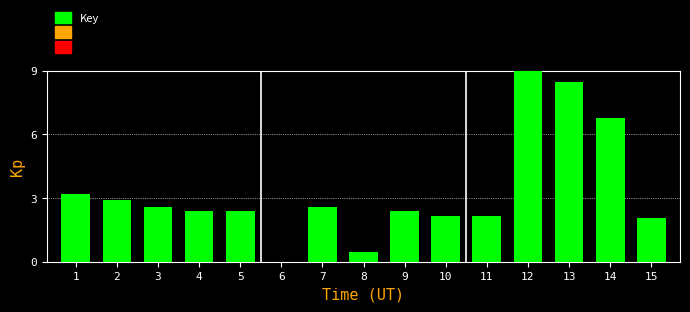

Reading left to right, extract all data points from this chart.

1=3.2	2=2.9	3=2.6	4=2.4	5=2.4	6=0.0	7=2.6	8=0.4	9=2.4	10=2.2	11=2.2	12=9.0	13=8.5	14=6.8	15=2.1